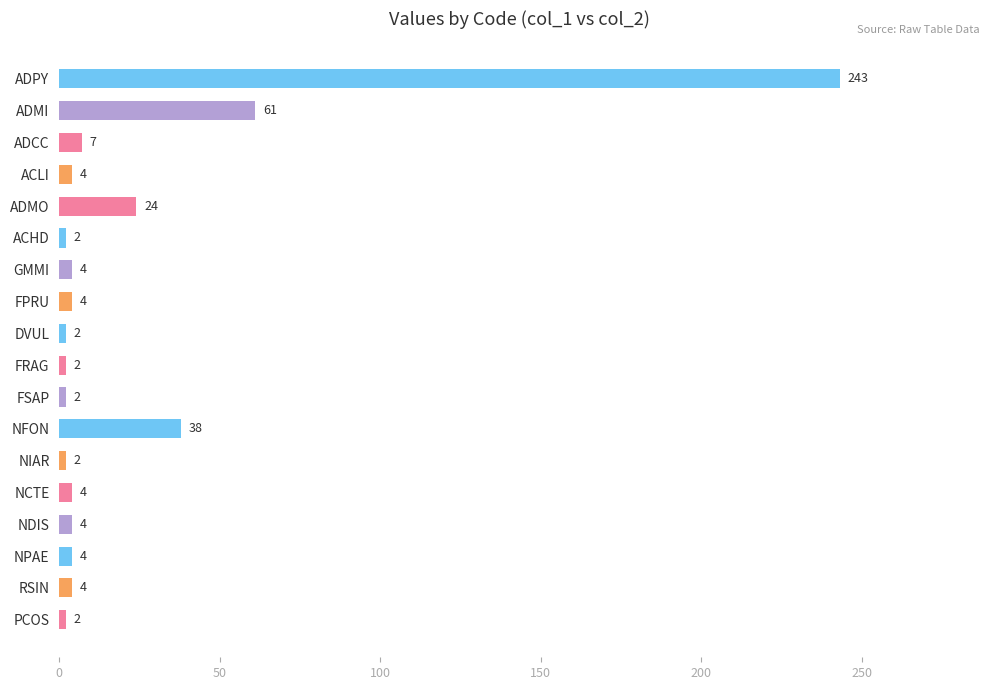

What is the difference between the maximum and minimum values?

241